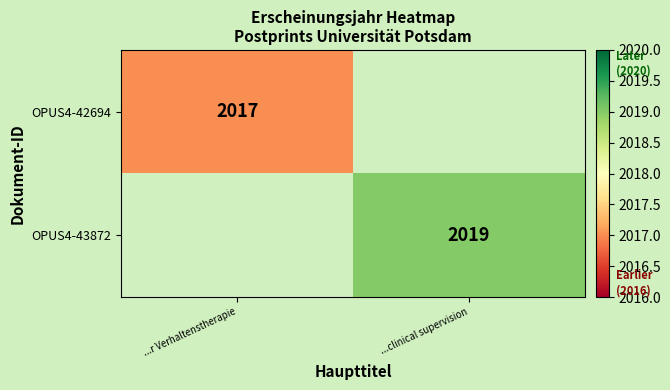

The OPUS4-43872 series shows 2019 at ...clinical supervision. True or false?

True